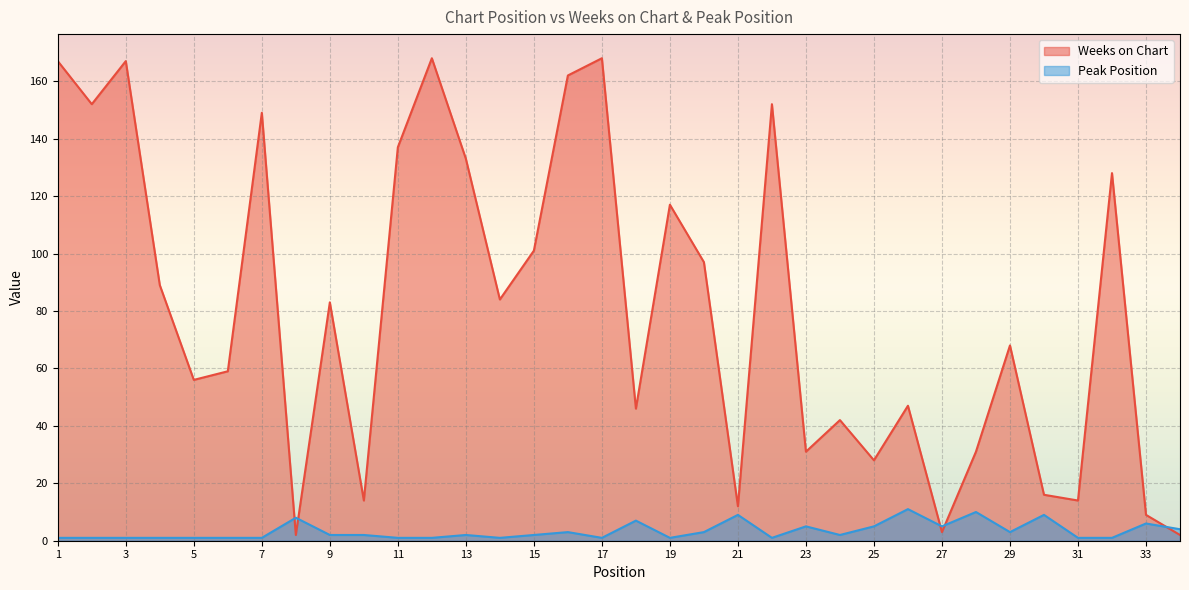

True or false: Peak Position and Weeks on Chart cross at least once.

True